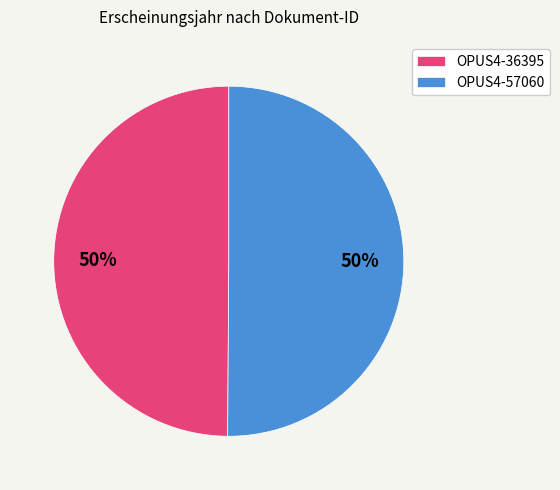

Combined, do OPUS4-36395 and OPUS4-57060 account for over 50%?

Yes